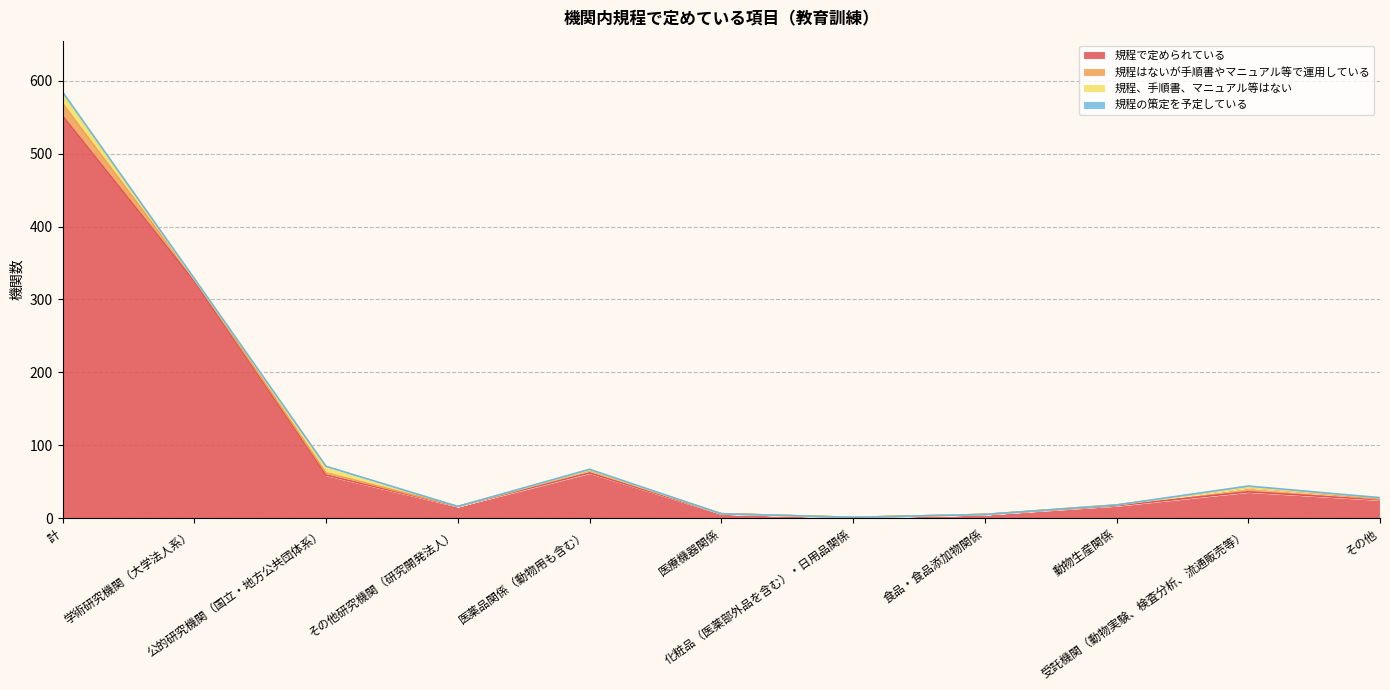

At how many categories does at least one series exceed 335?

1